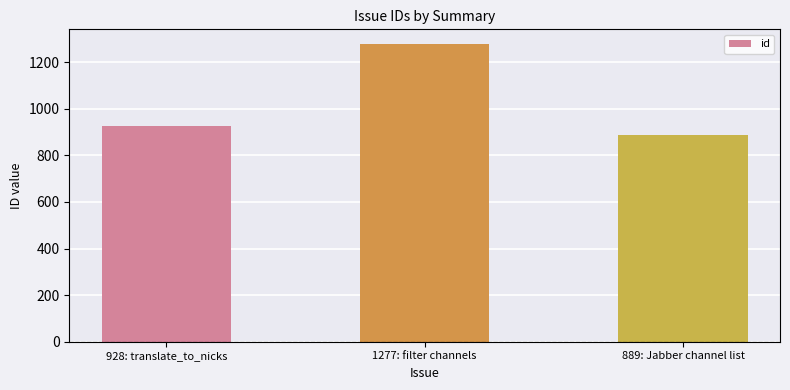

List the labels in order of value, smallest first.

889: Jabber channel list, 928: translate_to_nicks, 1277: filter channels